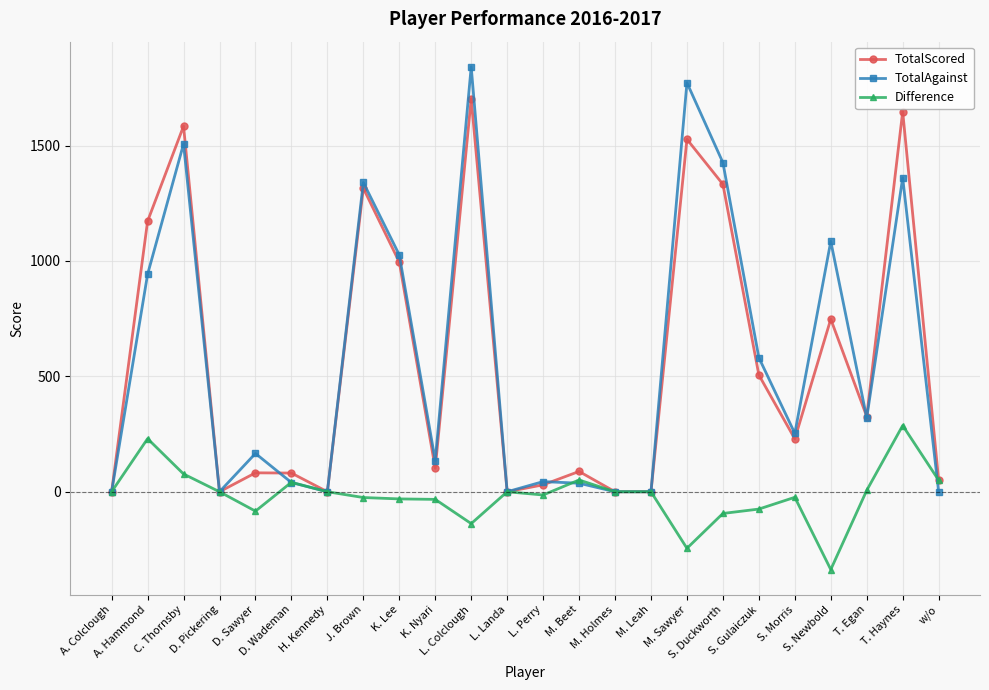

At how many categories does at least one series exceed 694?

9